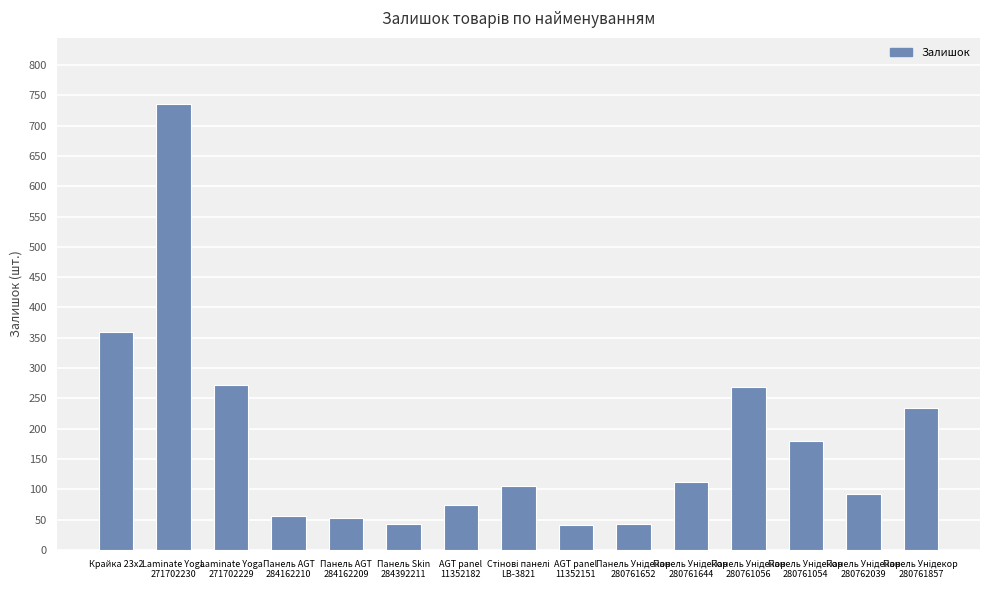

At which category does the chart reach its peak across all series?

Laminate Yoga
271702230